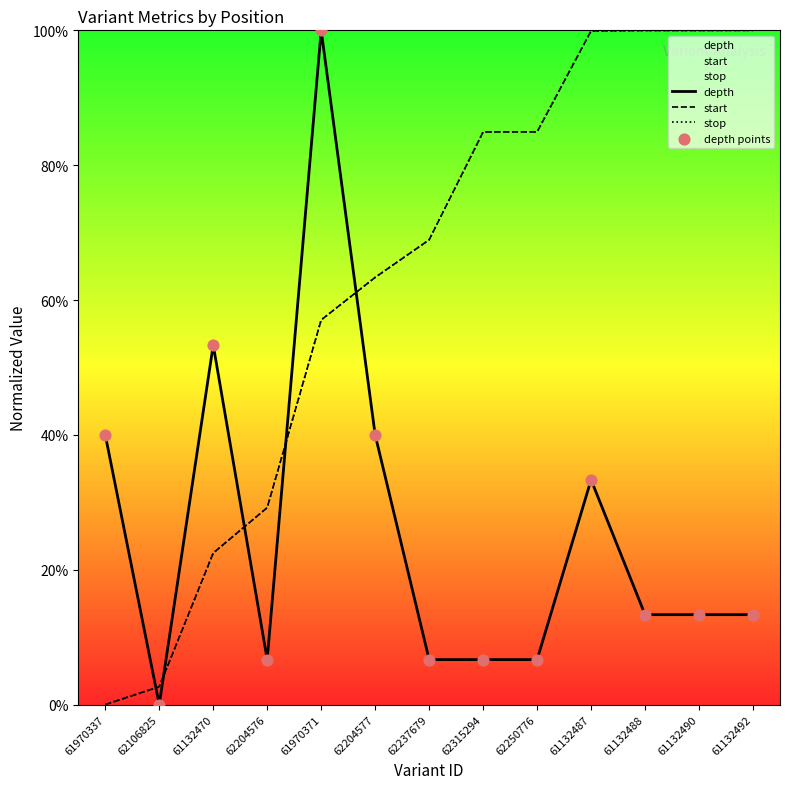

Which series has the largest total across all categories?

stop